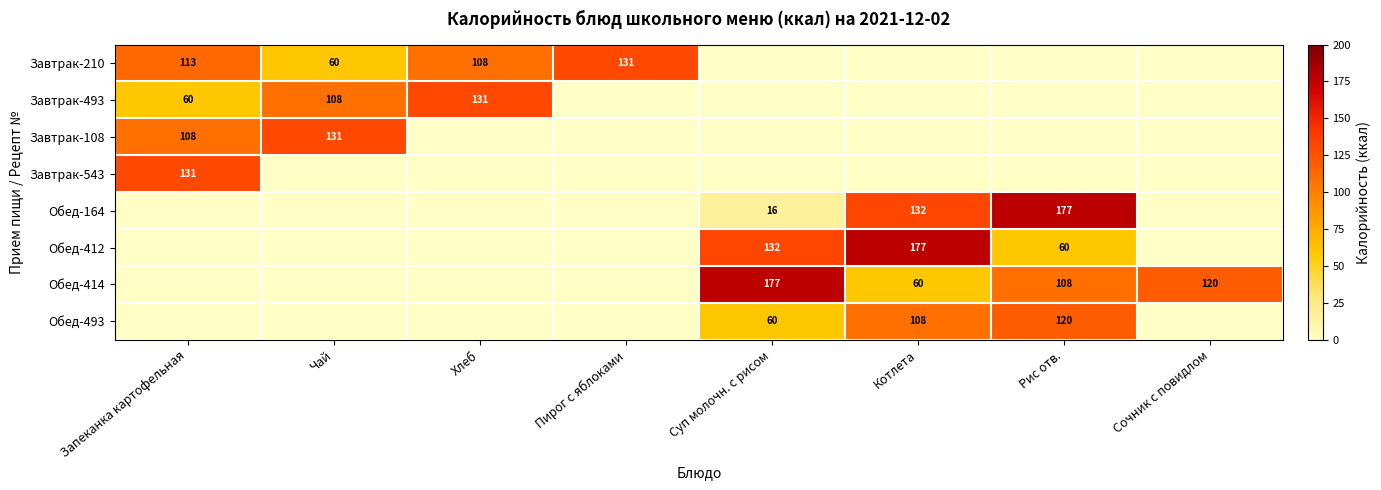

Is it true that Обед-414 equals 94.0 at Котлета?

False